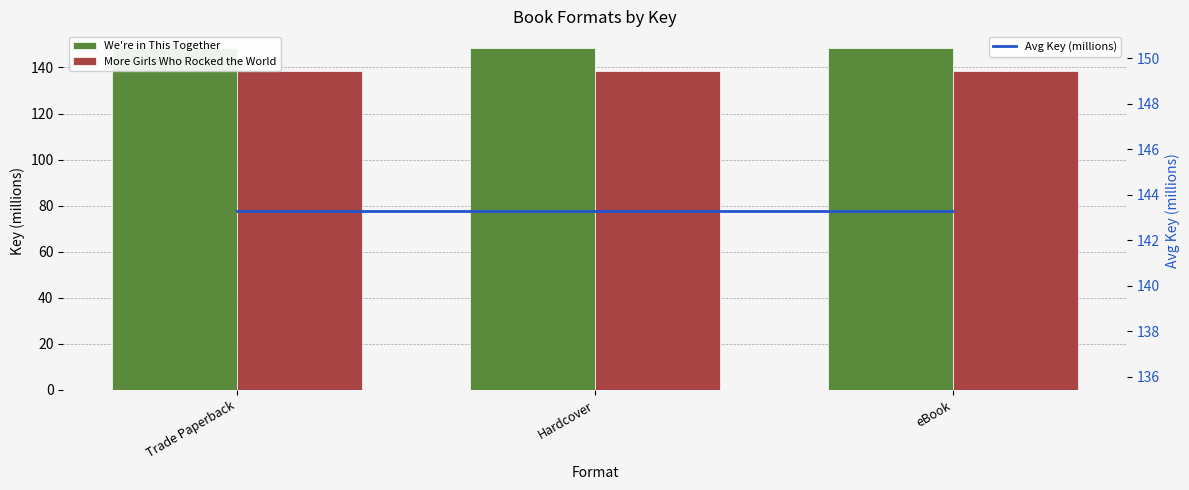

What are all the series names shown in the legend?

We're in This Together, More Girls Who Rocked the World, Avg Key (millions)